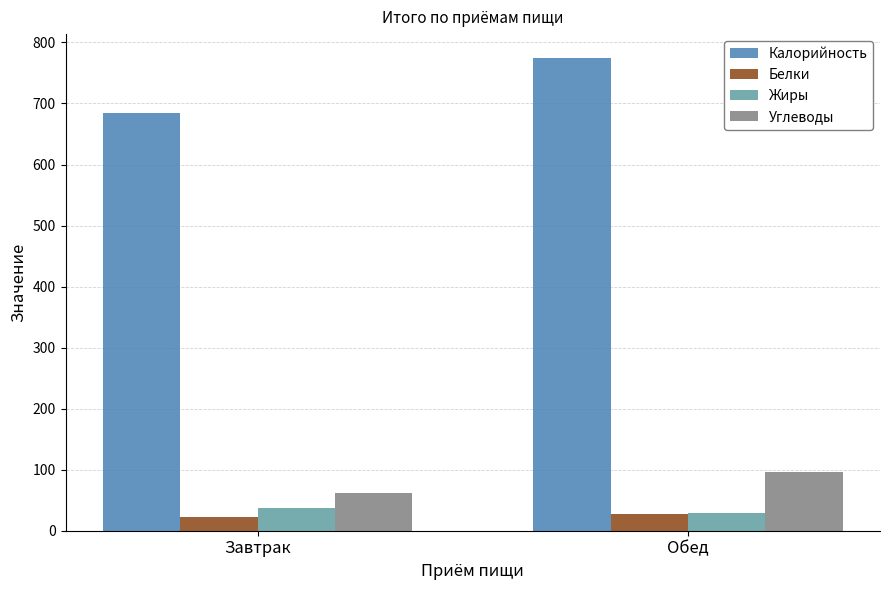

What is the difference between the Жиры values at Обед and Завтрак?

8.3